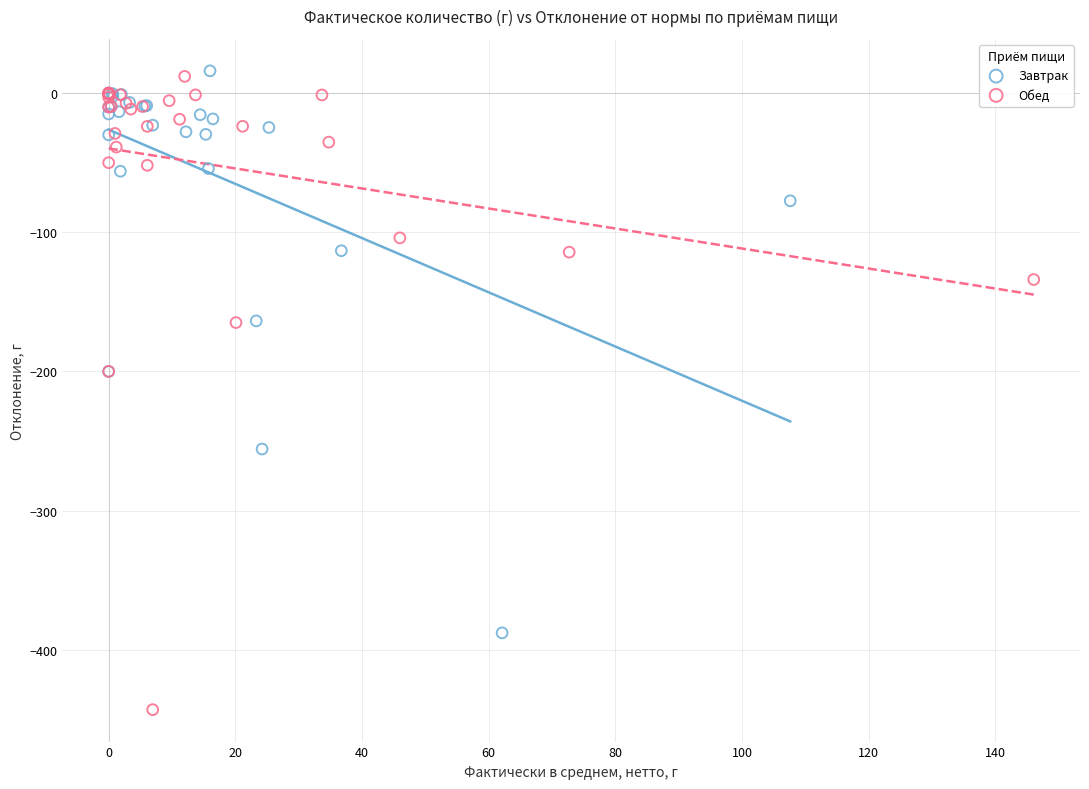

Which series contains the lowest Y value?

Обед